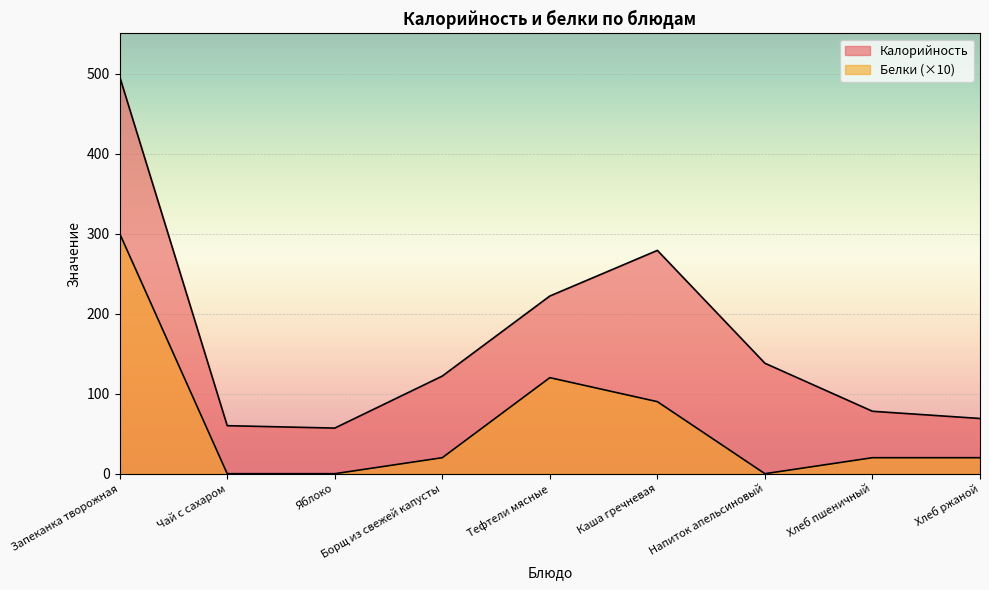

At which category is the sum across all series the highest?

Запеканка творожная